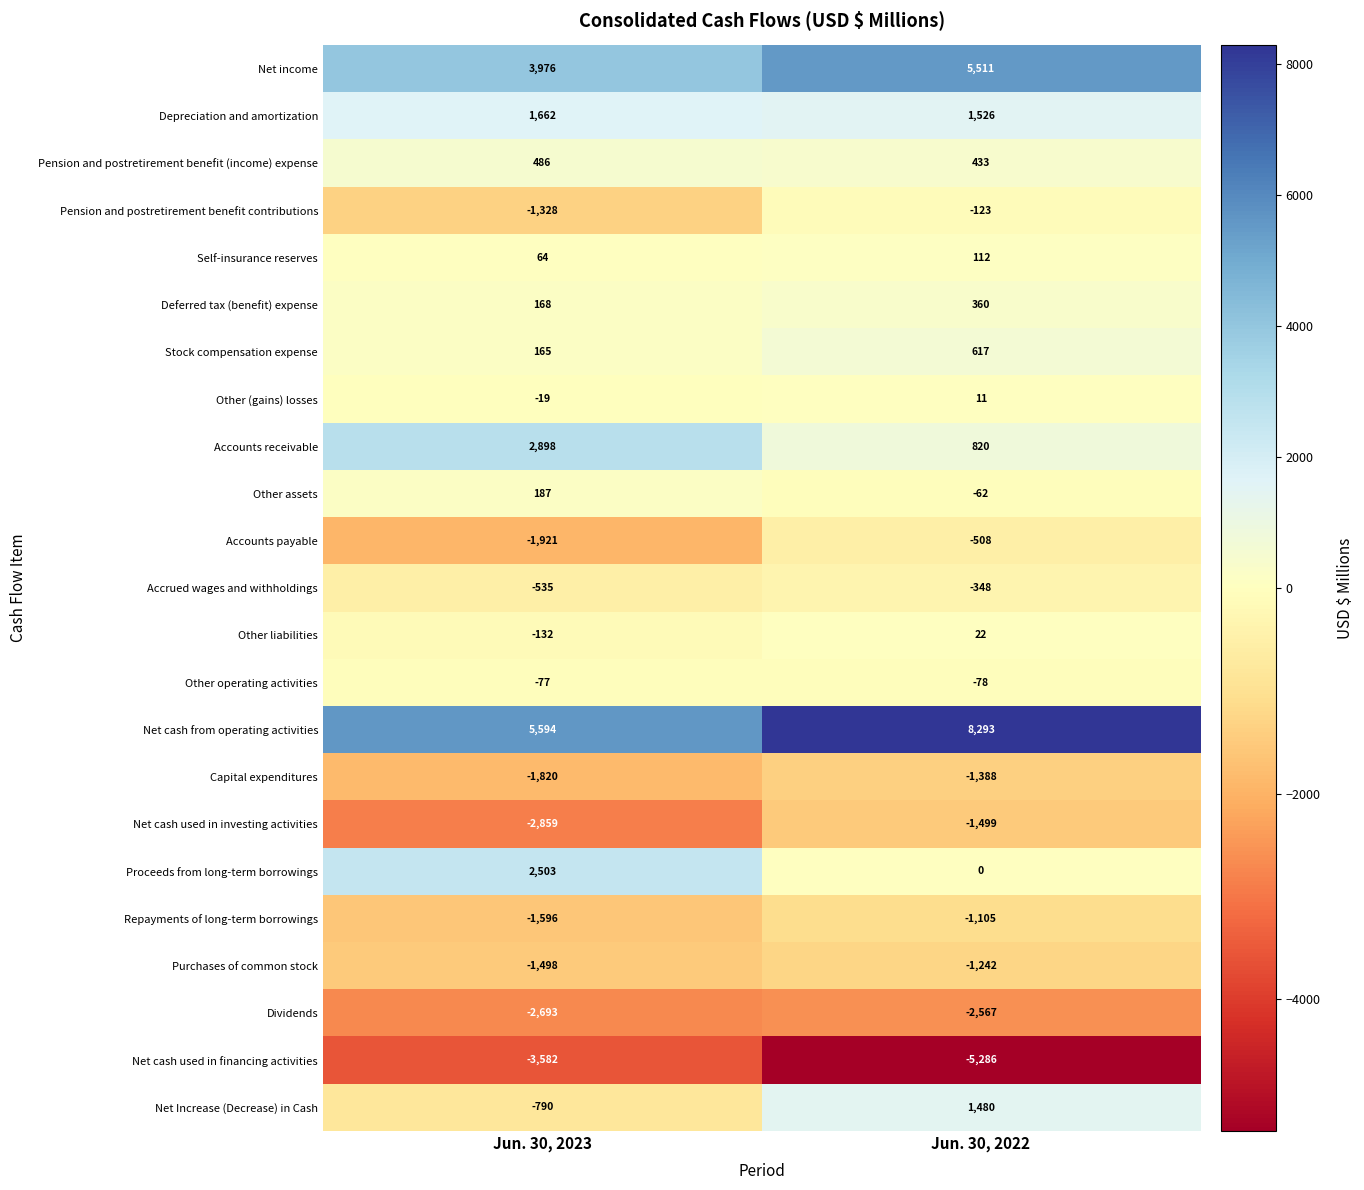

Rank the series at Jun. 30, 2023 from lowest to highest value.

Net cash used in financing activities, Net cash used in investing activities, Dividends, Accounts payable, Capital expenditures, Repayments of long-term borrowings, Purchases of common stock, Pension and postretirement benefit contributions, Net Increase (Decrease) in Cash, Accrued wages and withholdings, Other liabilities, Other operating activities, Other (gains) losses, Self-insurance reserves, Stock compensation expense, Deferred tax (benefit) expense, Other assets, Pension and postretirement benefit (income) expense, Depreciation and amortization, Proceeds from long-term borrowings, Accounts receivable, Net income, Net cash from operating activities